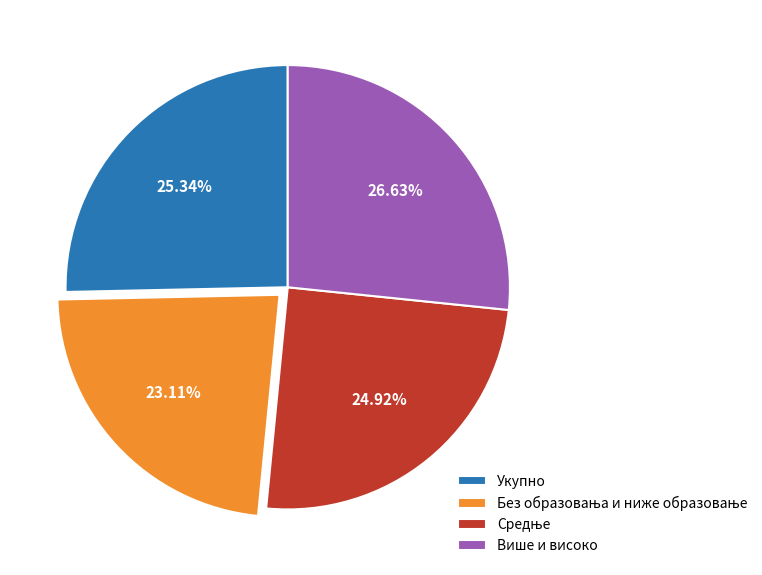

What is the largest slice in the pie chart?

Више и високо